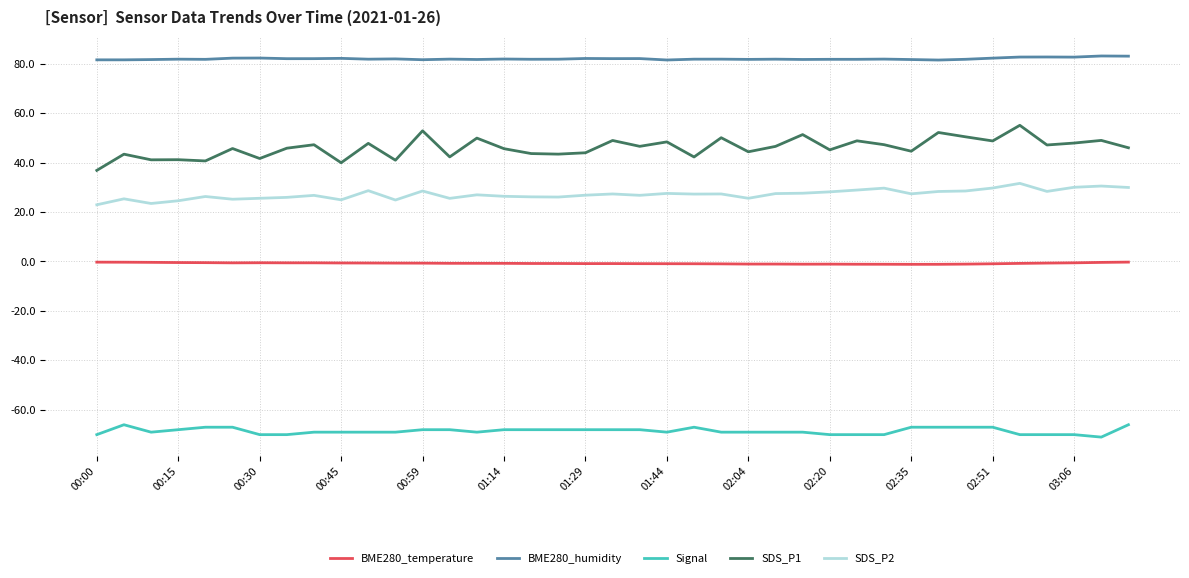

Does the chart display data point markers on the line(s)?

No